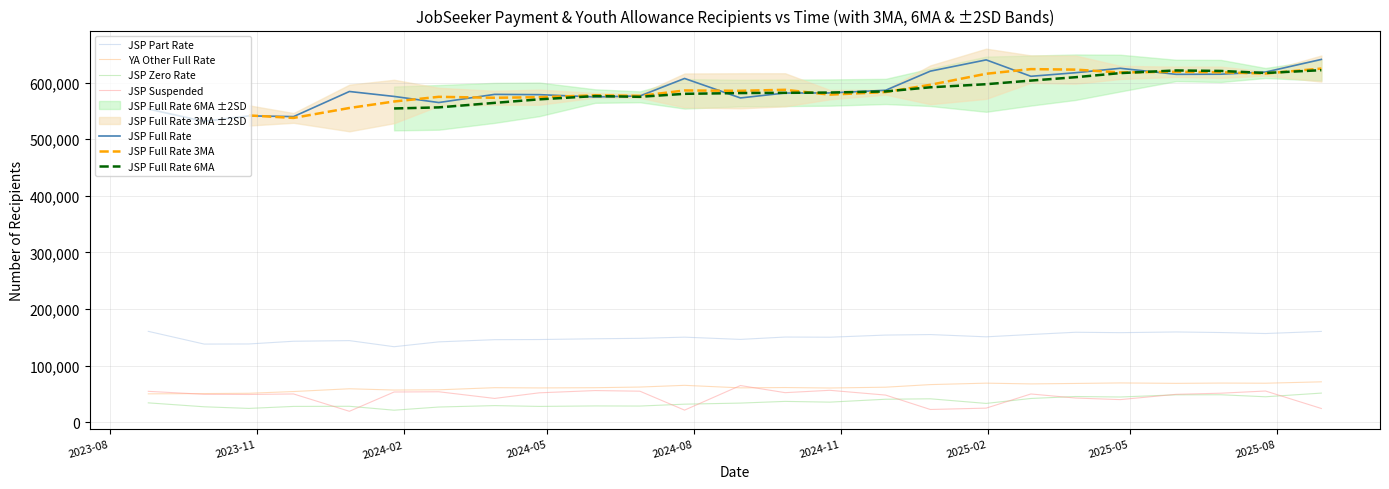

Reading right to left, transcribe all the data shown in this chart.

JSP Full Rate: 2025-08-29=640795	2025-07-25=618440	2025-06-27=614695	2025-05-30=614455	2025-04-25=625140	2025-03-28=617300	2025-02-28=610990	2025-01-31=639970	2024-12-27=620080	2024-11-29=586310	2024-10-25=581595	2024-09-27=581450	2024-08-30=572750	2024-07-26=607160	2024-06-28=576190	2024-05-31=574545	2024-04-26=578565	2024-03-29=579075	2024-02-23=564640	2024-01-26=575440	2023-12-29=584145	2023-11-24=539830	2023-10-27=541090	2023-09-29=531395	2023-08-25=553200
JSP Part Rate: 2025-08-29=160415	2025-07-25=156700	2025-06-27=158460	2025-05-30=159465	2025-04-25=158235	2025-03-28=158935	2025-02-28=154995	2025-01-31=150885	2024-12-27=154865	2024-11-29=153970	2024-10-25=150200	2024-09-27=150500	2024-08-30=146325	2024-07-26=150280	2024-06-28=148215	2024-05-31=147440	2024-04-26=146090	2024-03-29=145835	2024-02-23=141975	2024-01-26=133415	2023-12-29=144185	2023-11-24=143065	2023-10-27=138265	2023-09-29=138070	2023-08-25=160535
YA Other Full Rate: 2025-08-29=71395	2025-07-25=68940	2025-06-27=69220	2025-05-30=68690	2025-04-25=69450	2025-03-28=68535	2025-02-28=67730	2025-01-31=69060	2024-12-27=66500	2024-11-29=61925	2024-10-25=60485	2024-09-27=61315	2024-08-30=60745	2024-07-26=65210	2024-06-28=62170	2024-05-31=61030	2024-04-26=60625	2024-03-29=61050	2024-02-23=57315	2024-01-26=56900	2023-12-29=59155	2023-11-24=54255	2023-10-27=51170	2023-09-29=50645	2023-08-25=50175
JSP Zero Rate: 2025-08-29=51495	2025-07-25=45010	2025-06-27=48560	2025-05-30=48445	2025-04-25=44600	2025-03-28=45455	2025-02-28=42005	2025-01-31=33265	2024-12-27=41415	2024-11-29=40650	2024-10-25=35530	2024-09-27=36840	2024-08-30=33855	2024-07-26=31930	2024-06-28=28620	2024-05-31=28835	2024-04-26=27970	2024-03-29=29405	2024-02-23=26900	2024-01-26=21285	2023-12-29=28205	2023-11-24=27975	2023-10-27=24445	2023-09-29=27325	2023-08-25=34250
JSP Suspended: 2025-08-29=24315	2025-07-25=55180	2025-06-27=51300	2025-05-30=49335	2025-04-25=39990	2025-03-28=42770	2025-02-28=49955	2025-01-31=24965	2024-12-27=22560	2024-11-29=47980	2024-10-25=56435	2024-09-27=52270	2024-08-30=64855	2024-07-26=21420	2024-06-28=54865	2024-05-31=55970	2024-04-26=51985	2024-03-29=42090	2024-02-23=53850	2024-01-26=53435	2023-12-29=19370	2023-11-24=49980	2023-10-27=49055	2023-09-29=49365	2023-08-25=54610